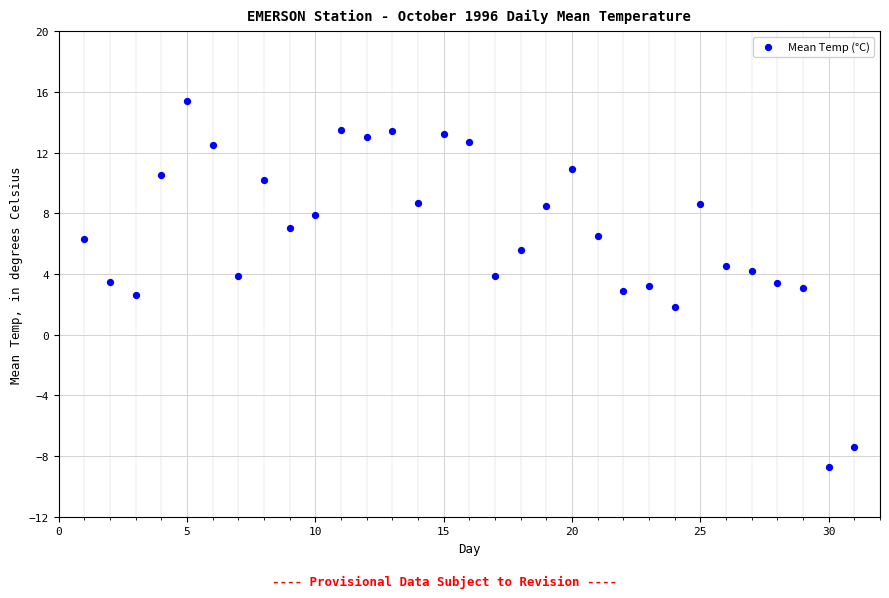

What is the range of X values (max minus min)?

30.0